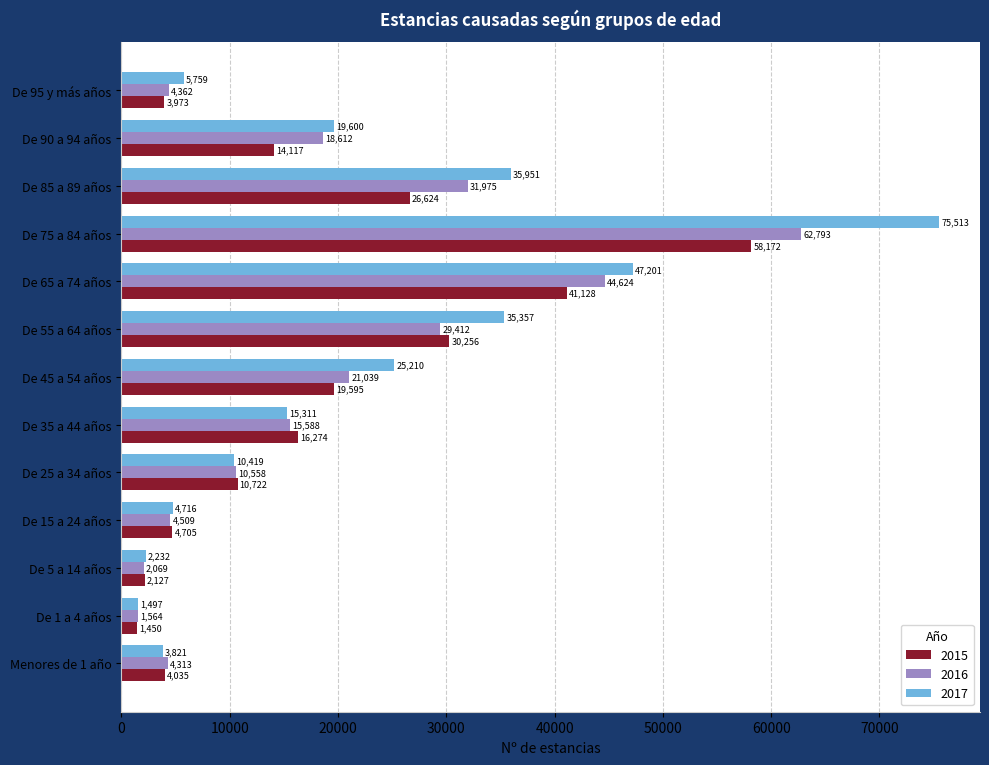

List the labels in order of 2016 value, largest first.

De 75 a 84 años, De 65 a 74 años, De 85 a 89 años, De 55 a 64 años, De 45 a 54 años, De 90 a 94 años, De 35 a 44 años, De 25 a 34 años, De 15 a 24 años, De 95 y más años, Menores de 1 año, De 5 a 14 años, De 1 a 4 años